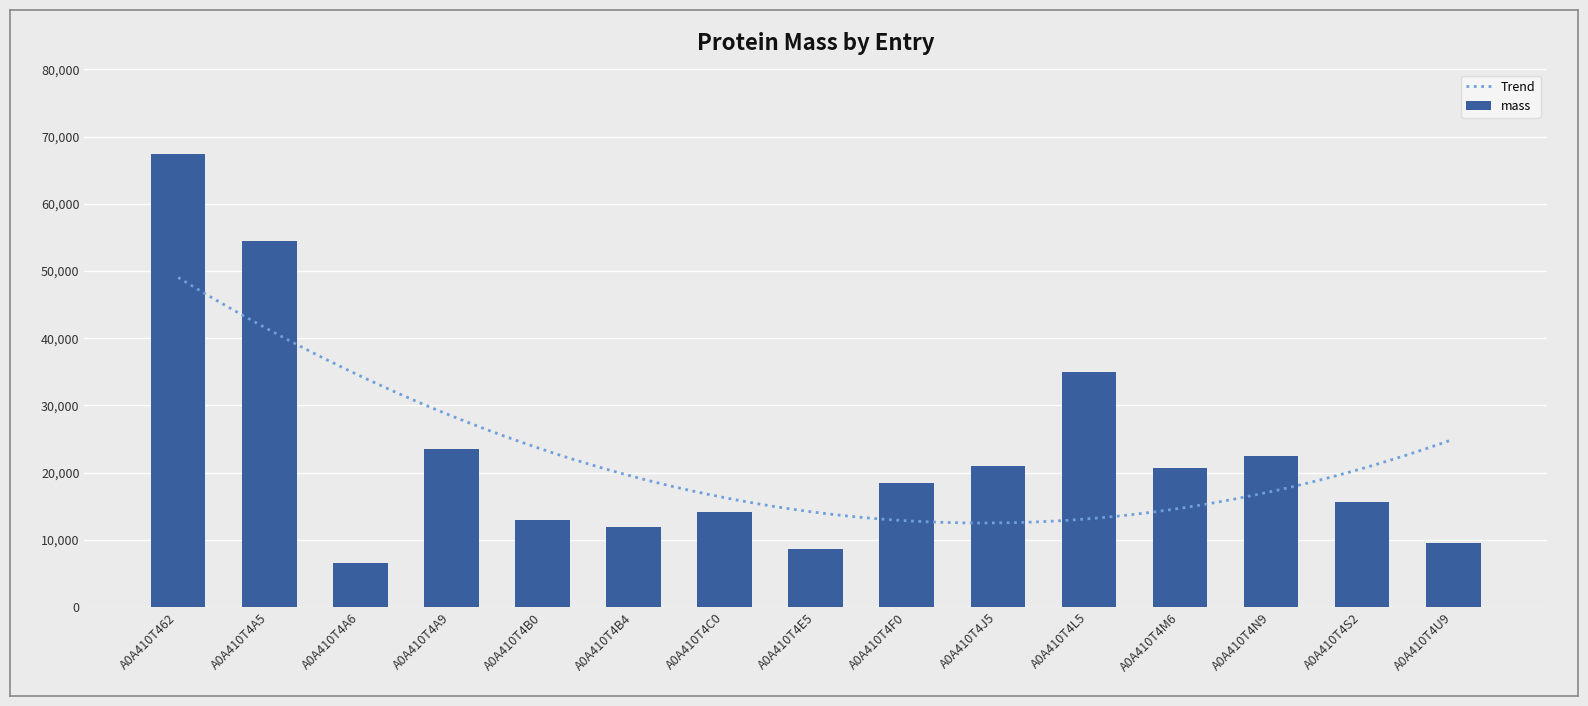

At which label does the data first exceed 18496?

A0A410T462